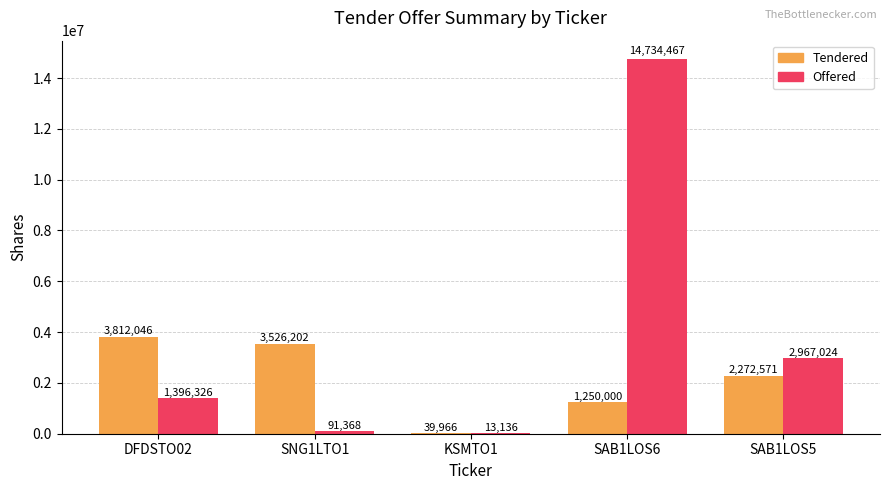

What value does the Tendered series have at SAB1LOS5, to the nearest 50?

2272550